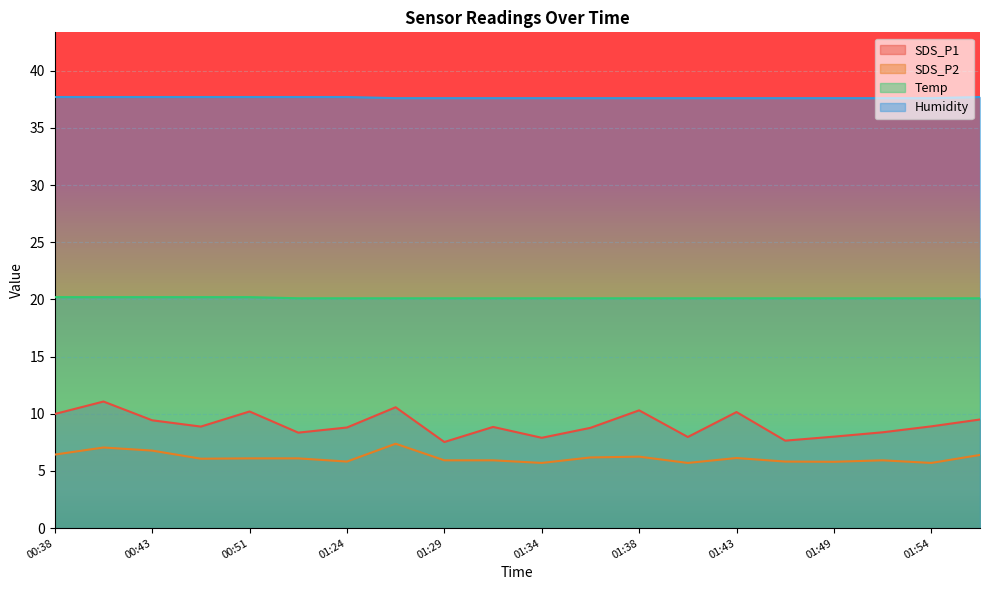

What is the smallest value displayed?

5.7